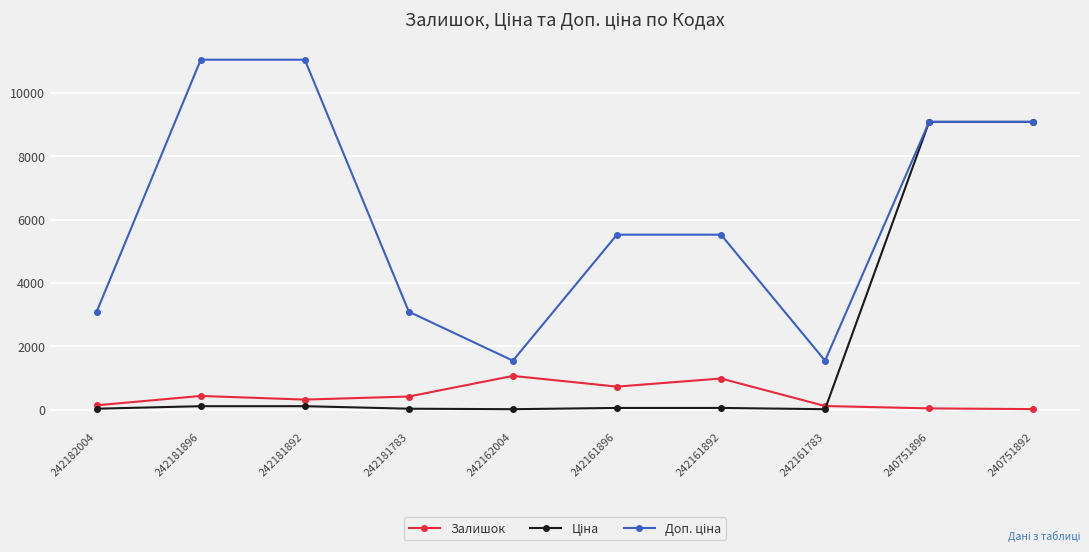

At how many categories does at least one series exceed 2533?

8